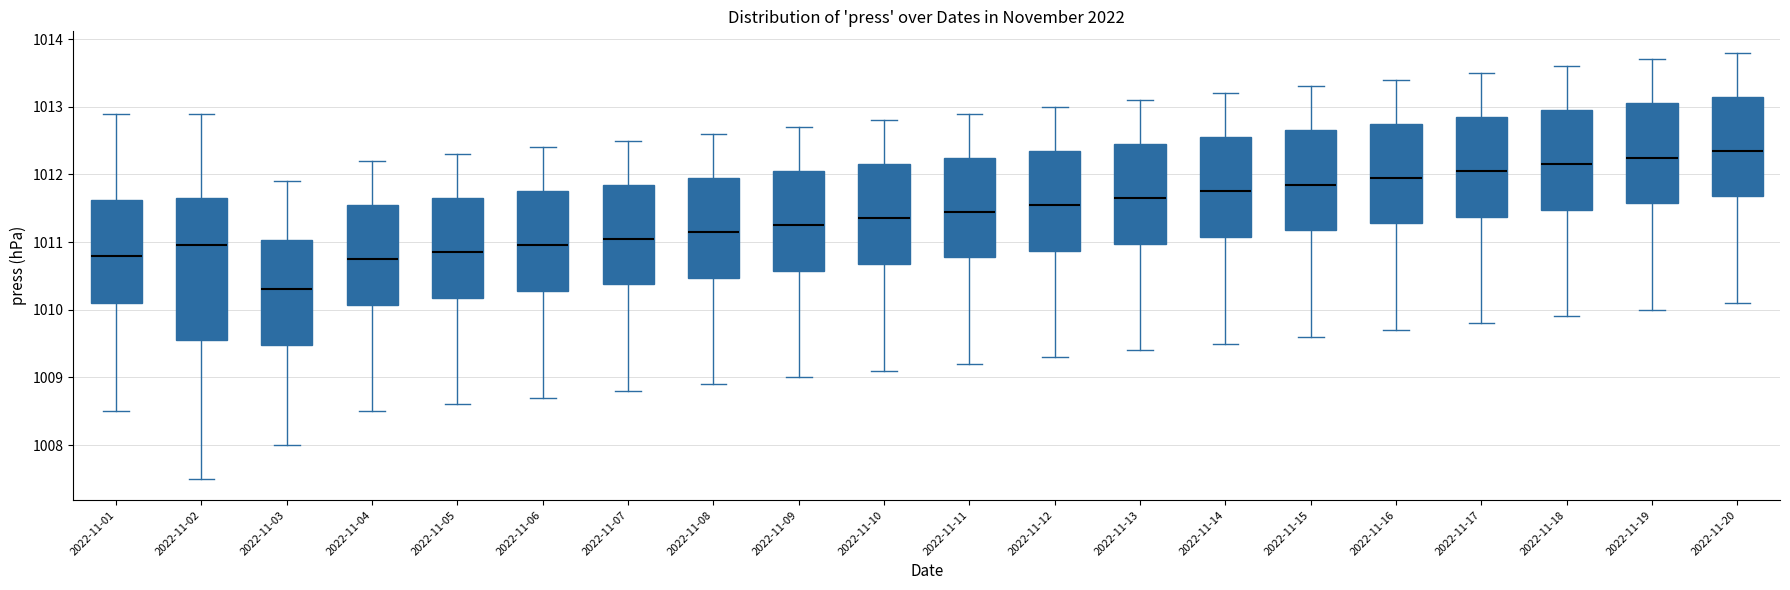

Where does the upper whisker of the box for 2022-11-02 end on the y-axis? The values are not printed on the chart, so give them approximately, as read against the axis.

1012.9